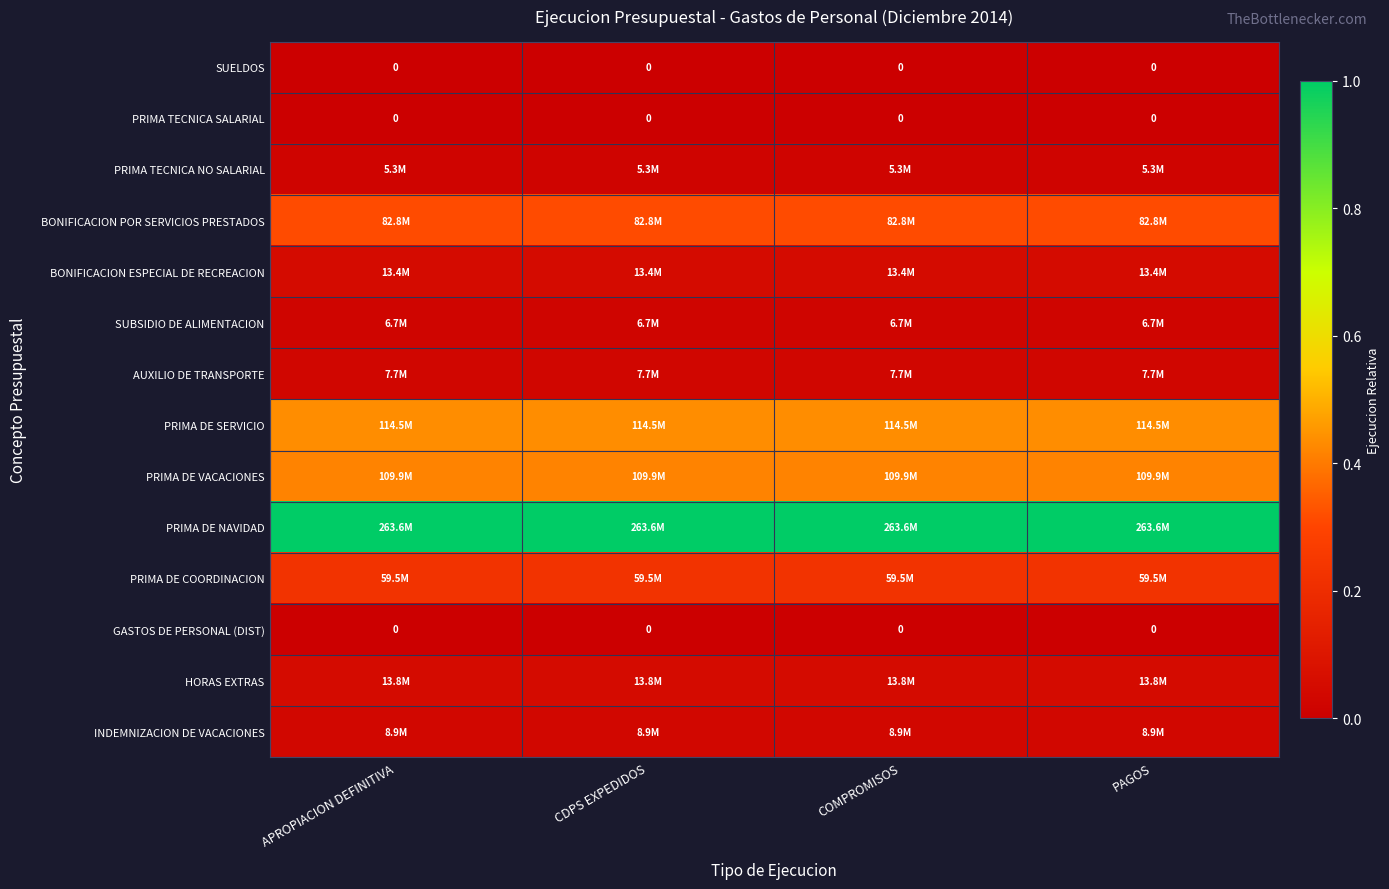

At which label is HORAS EXTRAS closest to 0?

APROPIACION DEFINITIVA